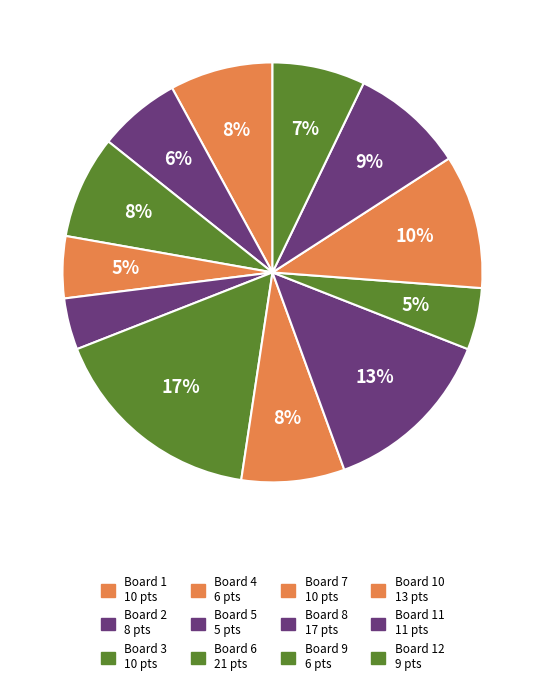

Which slice is the largest?

6